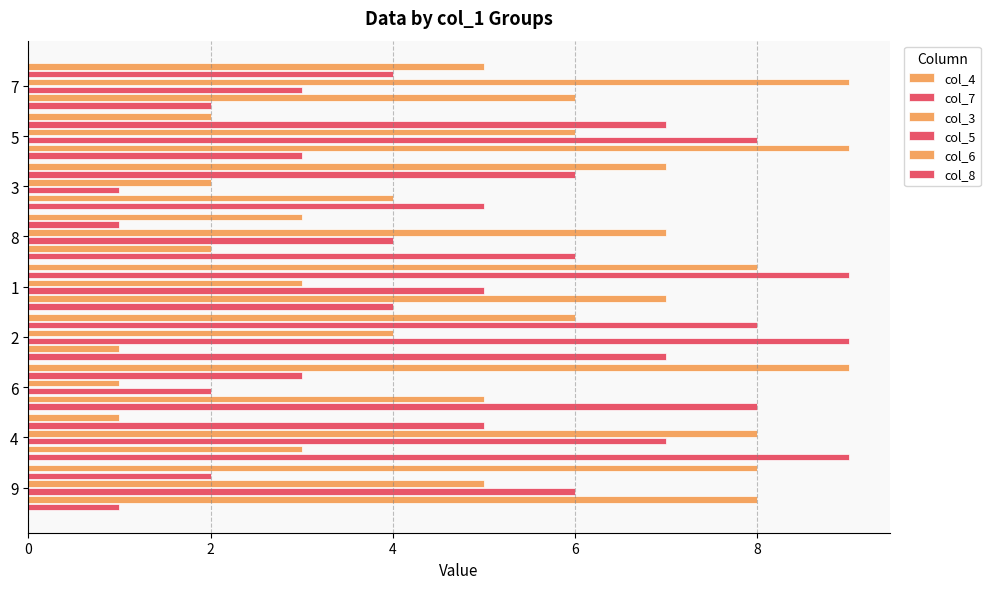

Reading left to right, list all the values displayed in this chart.

col_4: 5	2	7	3	8	6	9	1	8
col_7: 4	7	6	1	9	8	3	5	2
col_3: 9	6	2	7	3	4	1	8	5
col_5: 3	8	1	4	5	9	2	7	6
col_6: 6	9	4	2	7	1	5	3	8
col_8: 2	3	5	6	4	7	8	9	1